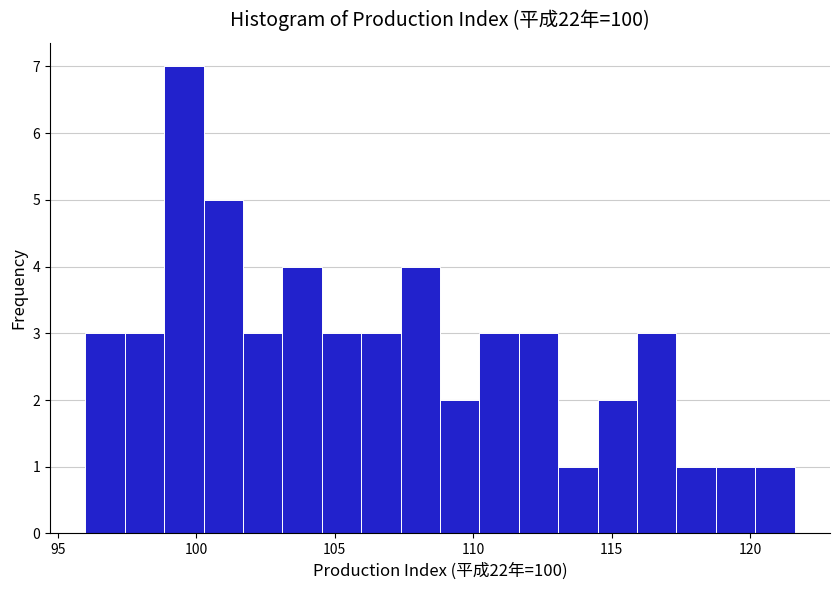

Around what value on the x-axis is the tallest bar? Give the approximate position of its centre, as read against the axis.

99.5